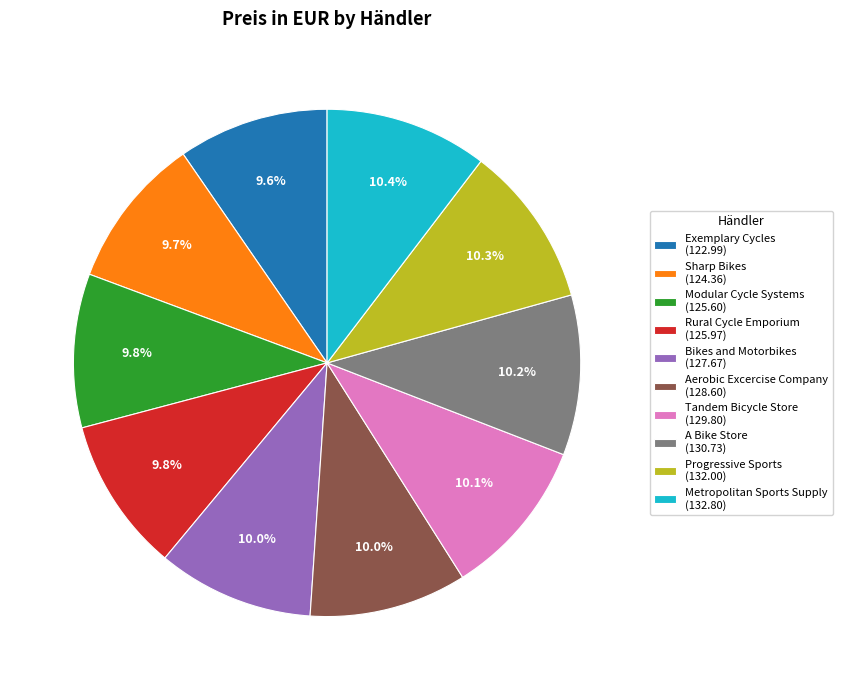

What percentage is the Bikes and Motorbikes slice, to the nearest percent?

10%